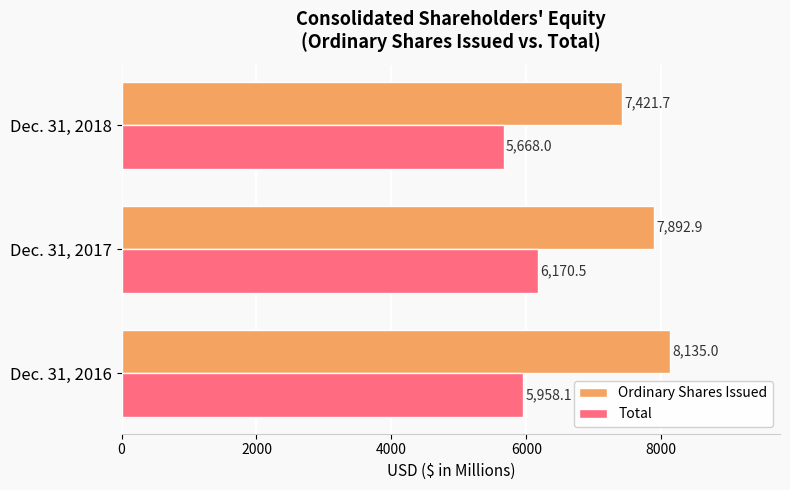

What is the difference between the Total values at Dec. 31, 2018 and Dec. 31, 2016?

290.1